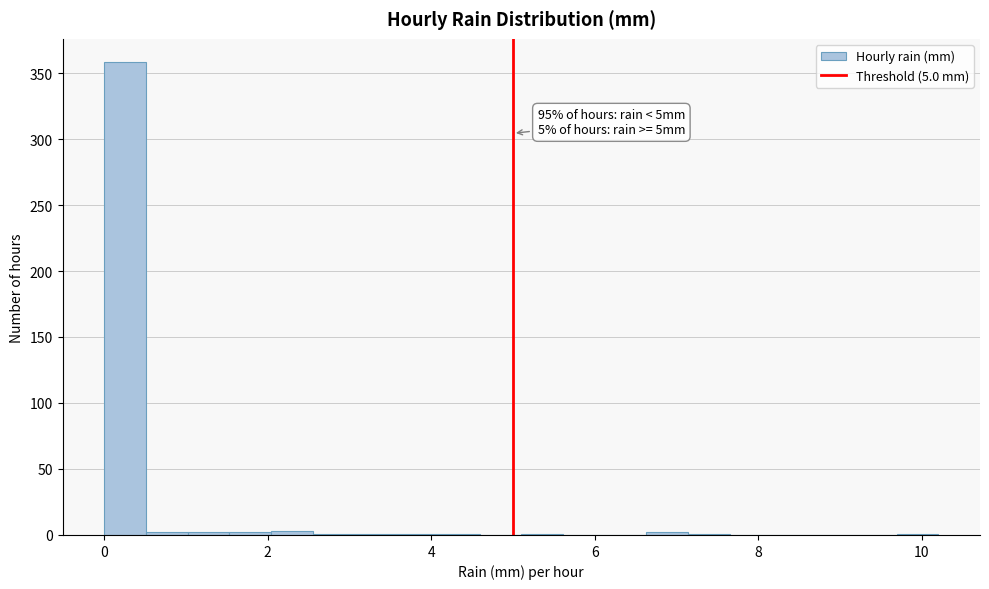

Around what value on the x-axis is the tallest bar? Give the approximate position of its centre, as read against the axis.

0.2